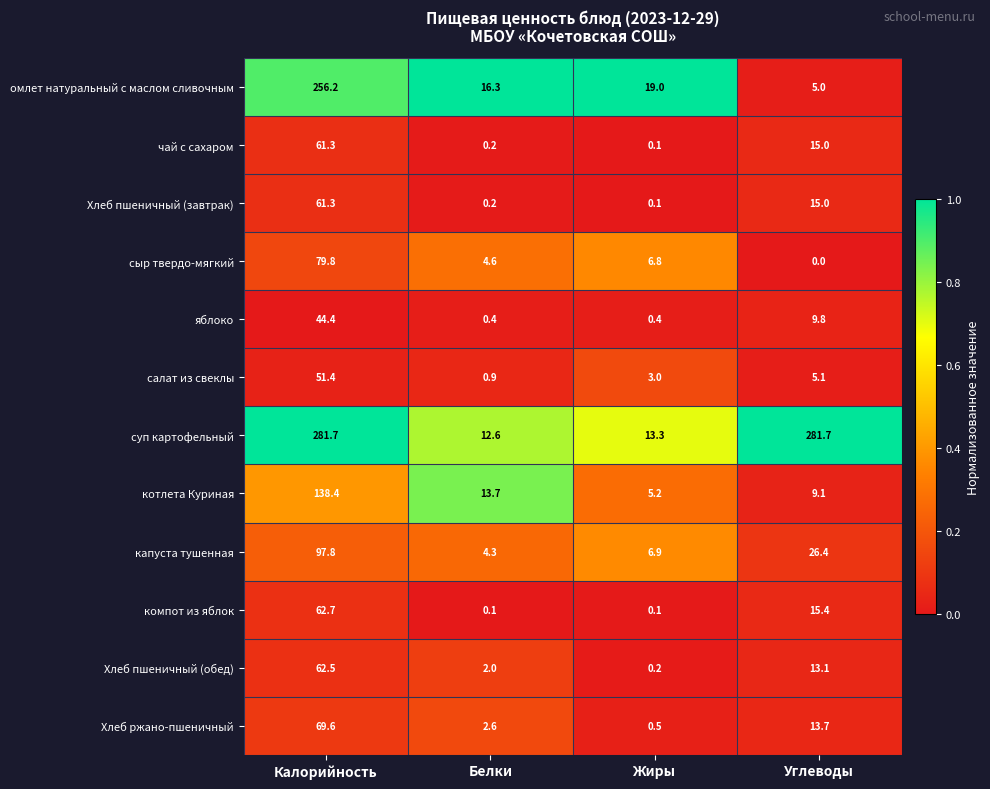

List the labels in order of Хлеб ржано-пшеничный value, largest first.

Калорийность, Углеводы, Белки, Жиры